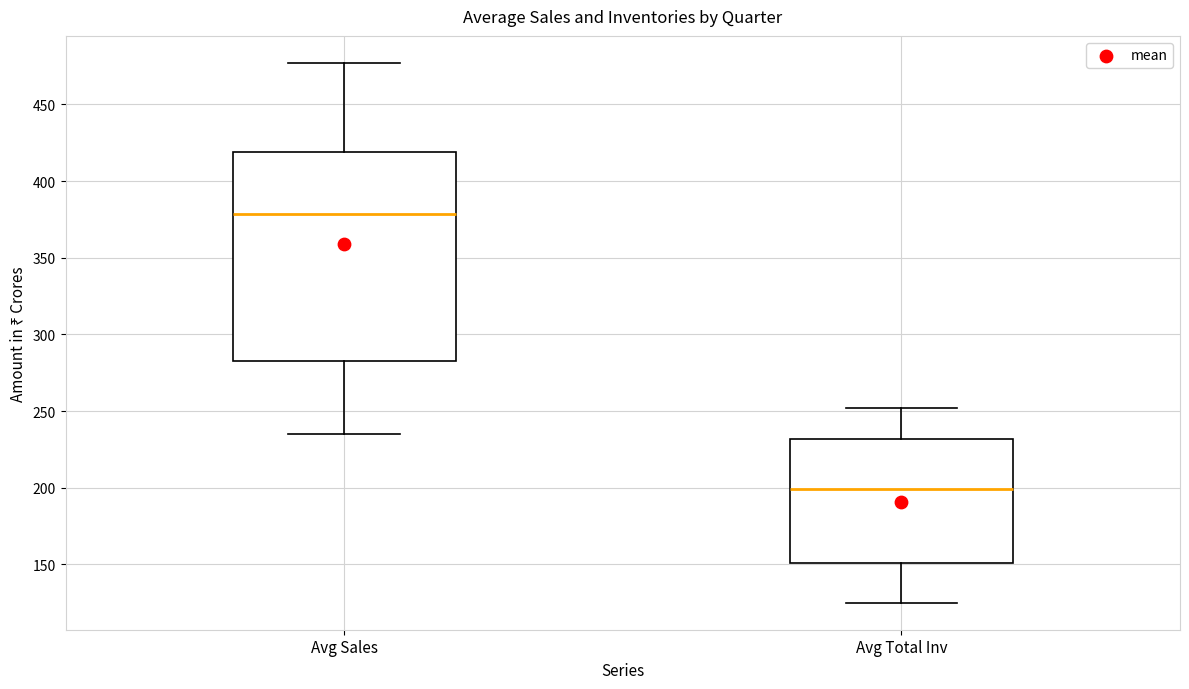

Reading left to right, transcribe this box plot: for each box, give where its median line is, the range the box spans, and where its two whiskers end, as read against the y-axis. The values are not printed on the chart, so give them approximately, as read against the axis.

Avg Sales: median 380, box 285 to 420, whiskers 235 to 475
Avg Total Inv: median 200, box 150 to 230, whiskers 125 to 250